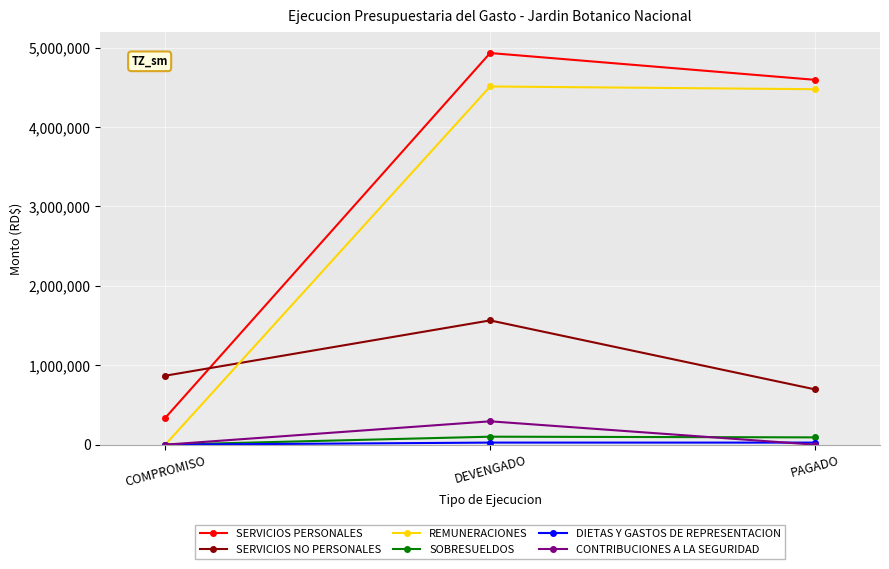

Rank the categories by SERVICIOS PERSONALES value from lowest to highest.

COMPROMISO, PAGADO, DEVENGADO